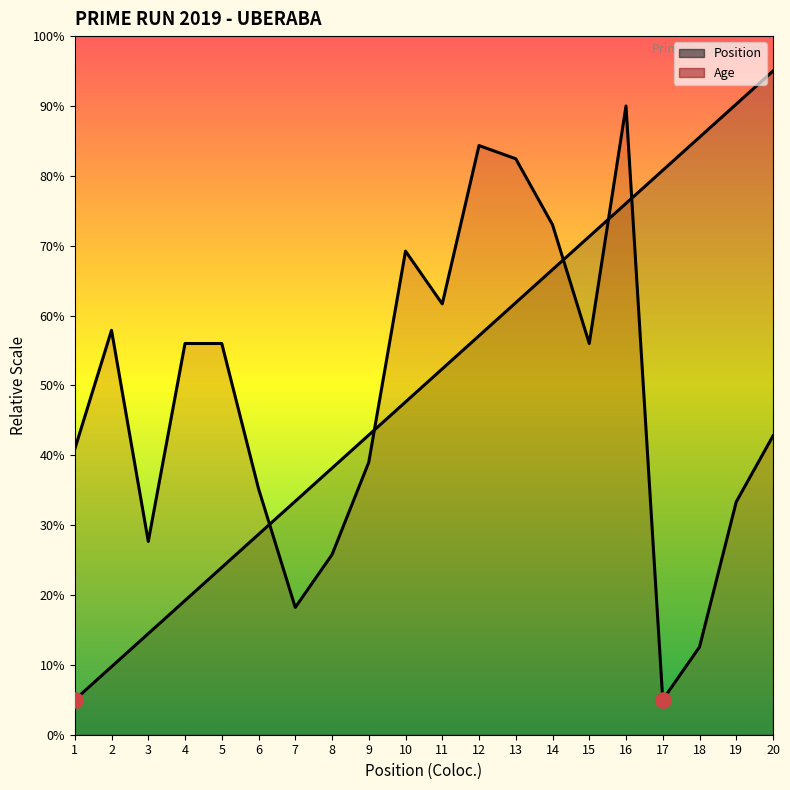

At how many categories does at least one series exceed 44?

14